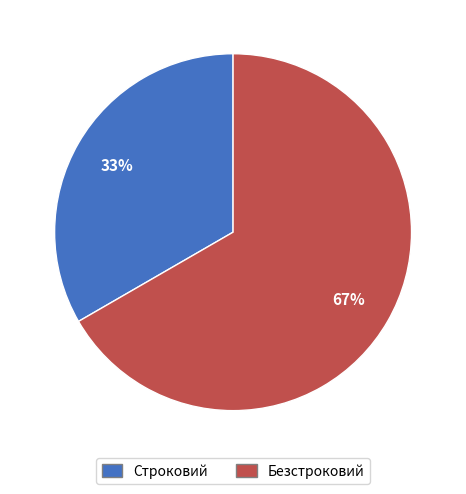

Combined, do Строковий and Безстроковий account for over 50%?

Yes